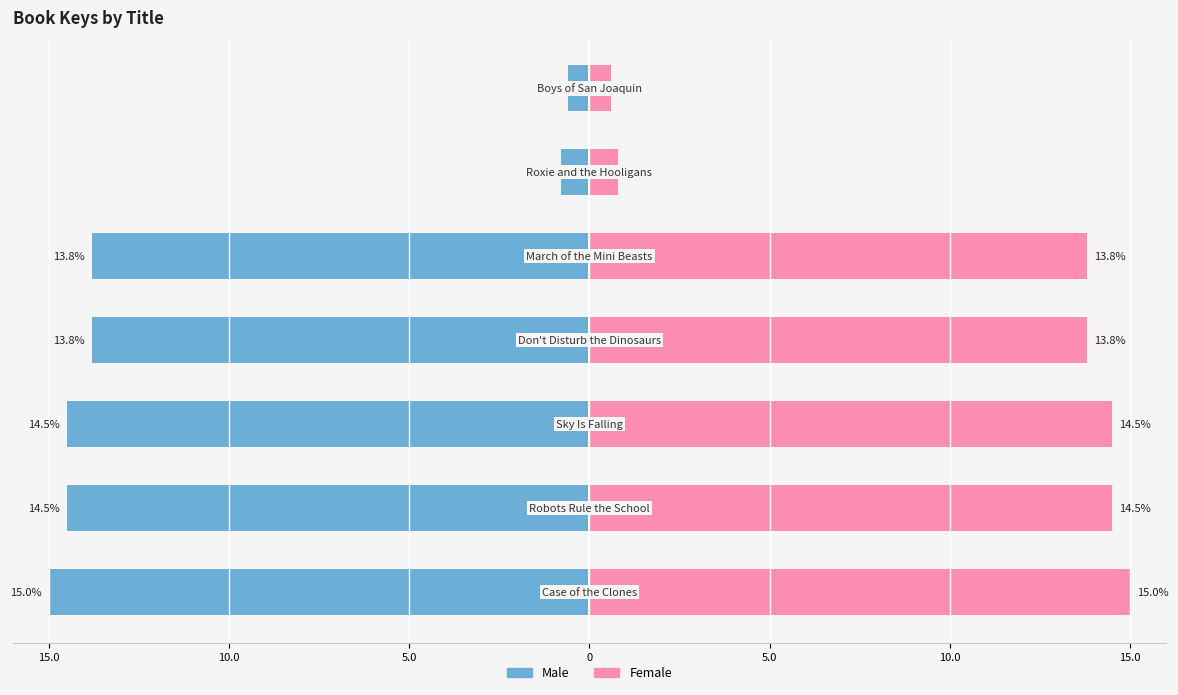

What is the average value of the Female series?

10.4